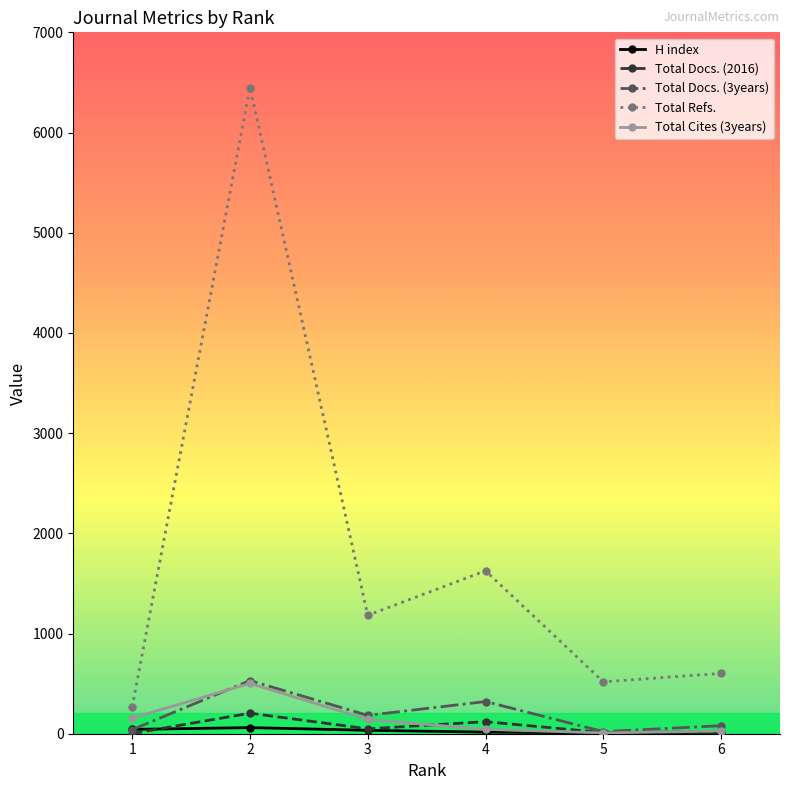

What is the average value of the Total Docs. (3years) series?

196